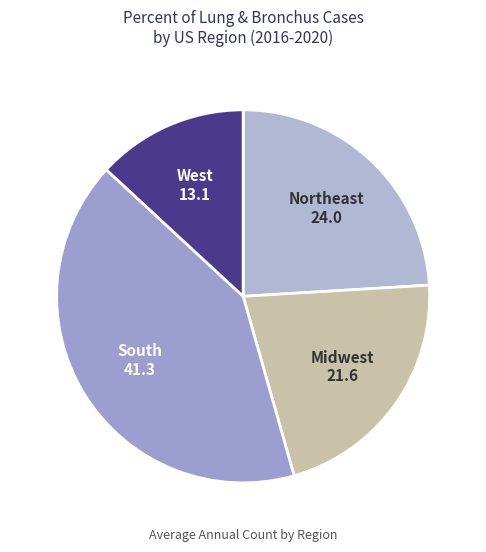

What is the ratio of the value at Midwest to the value at West?

1.6